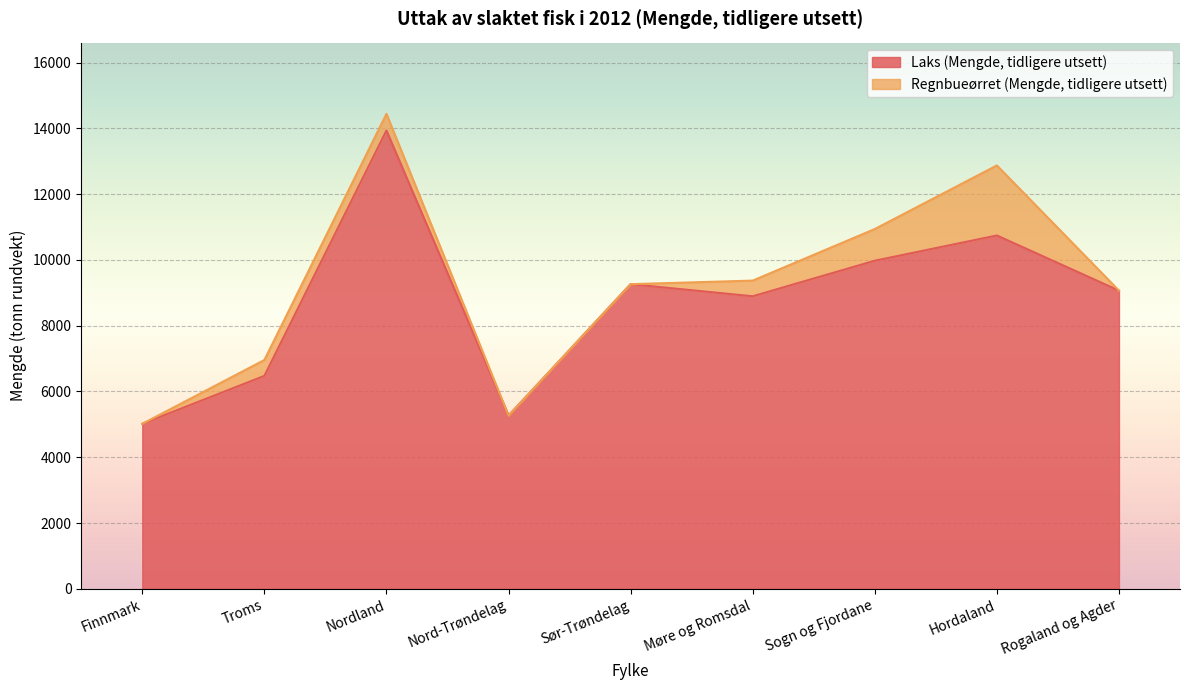

List the labels in order of value, largest first.

Nordland, Hordaland, Sogn og Fjordane, Sør-Trøndelag, Rogaland og Agder, Møre og Romsdal, Troms, Nord-Trøndelag, Finnmark